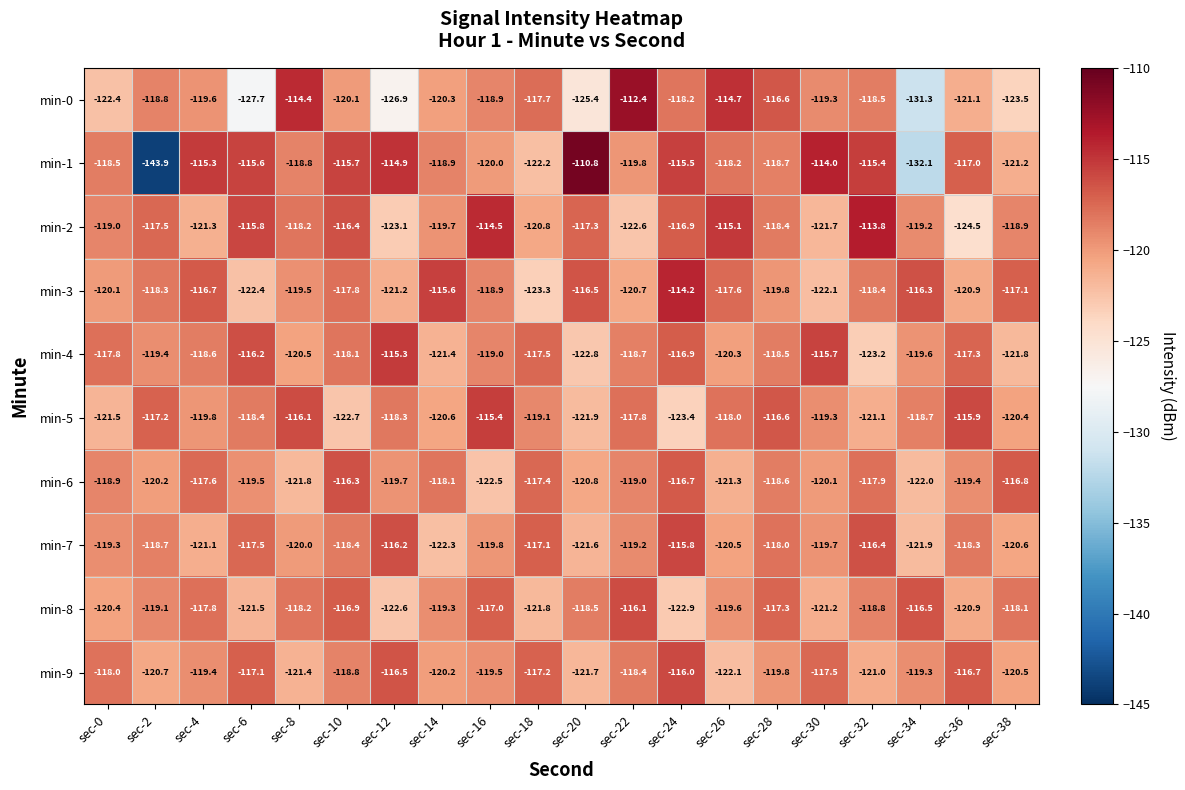

What is the sum of the min-1 values at sec-6 and sec-36?

-232.6